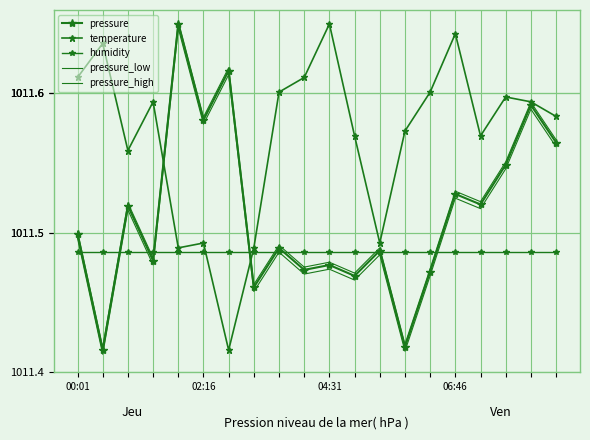

What is the lowest value of the pressure_high series?

1011.4